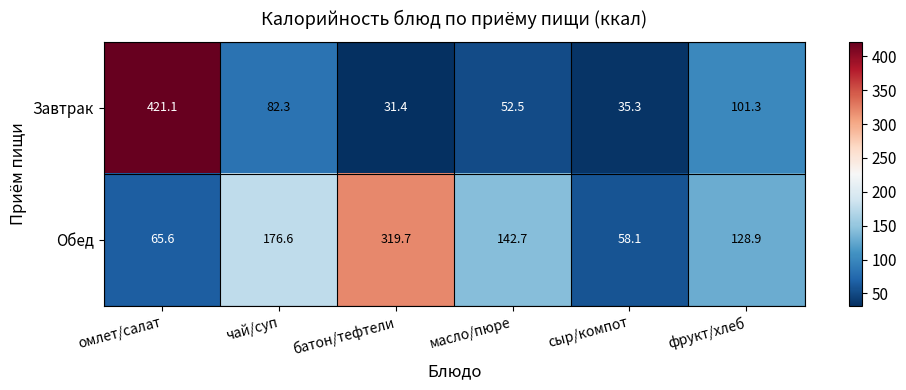

What is the difference between the highest and lowest values at масло/пюре?

90.2